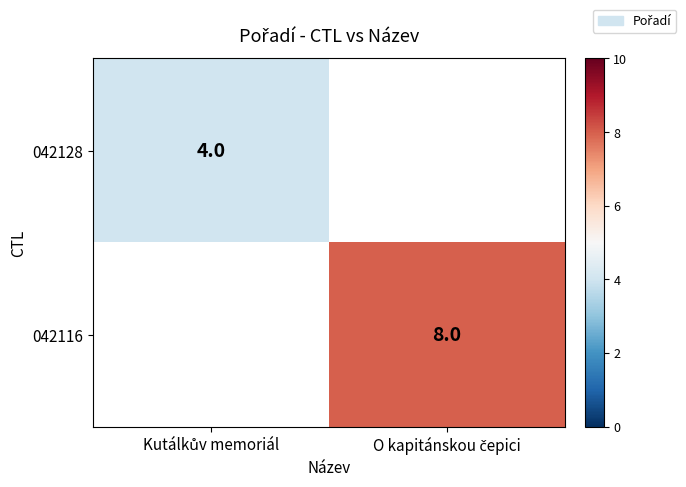

Which category has the highest value across all series?

O kapitánskou čepici